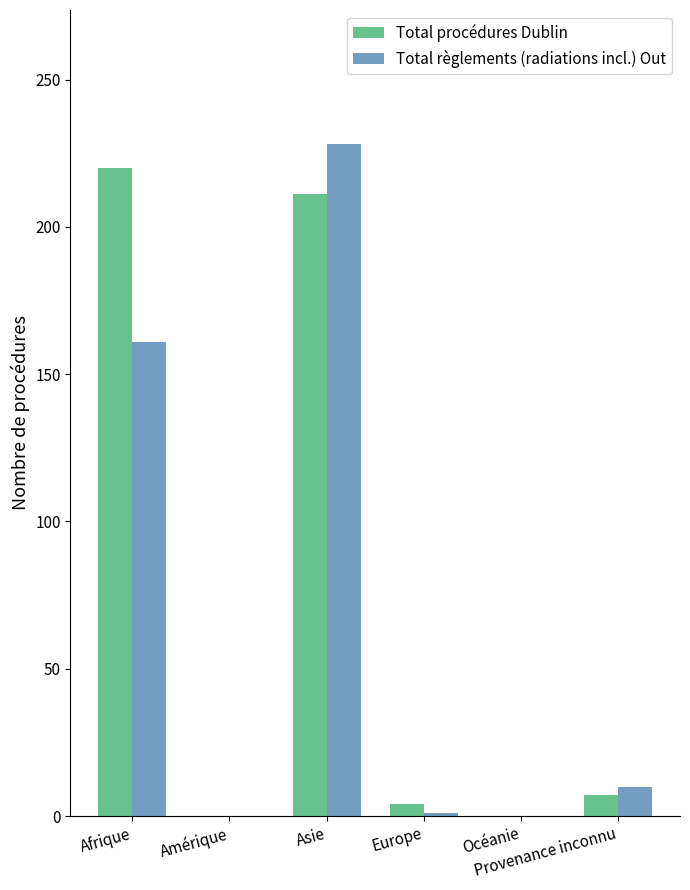

What is the sum of all Total règlements (radiations incl.) Out values?

400